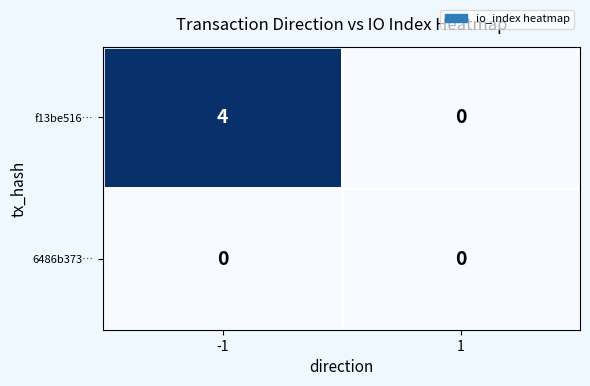

At how many categories does at least one series exceed 3?

1